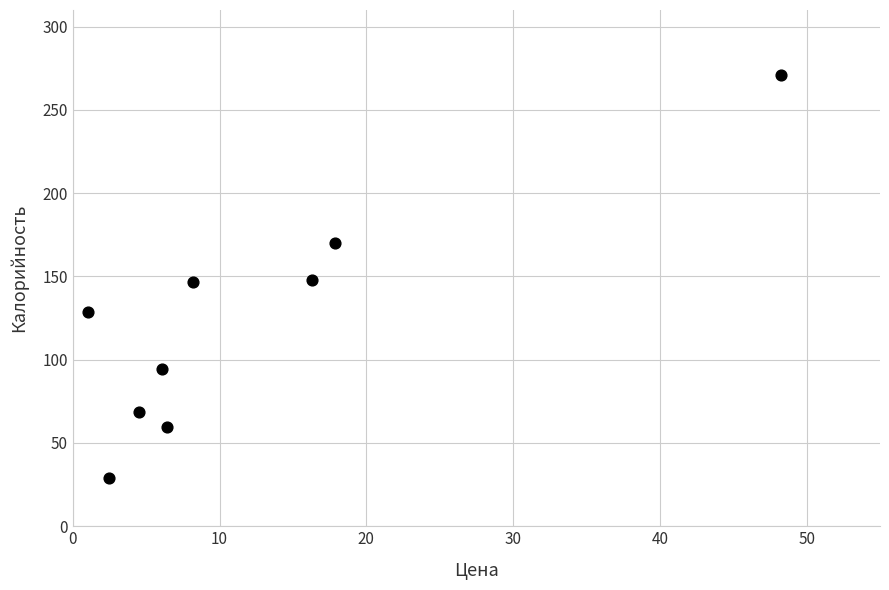

What is the range of Y values (max minus min)?

242.0